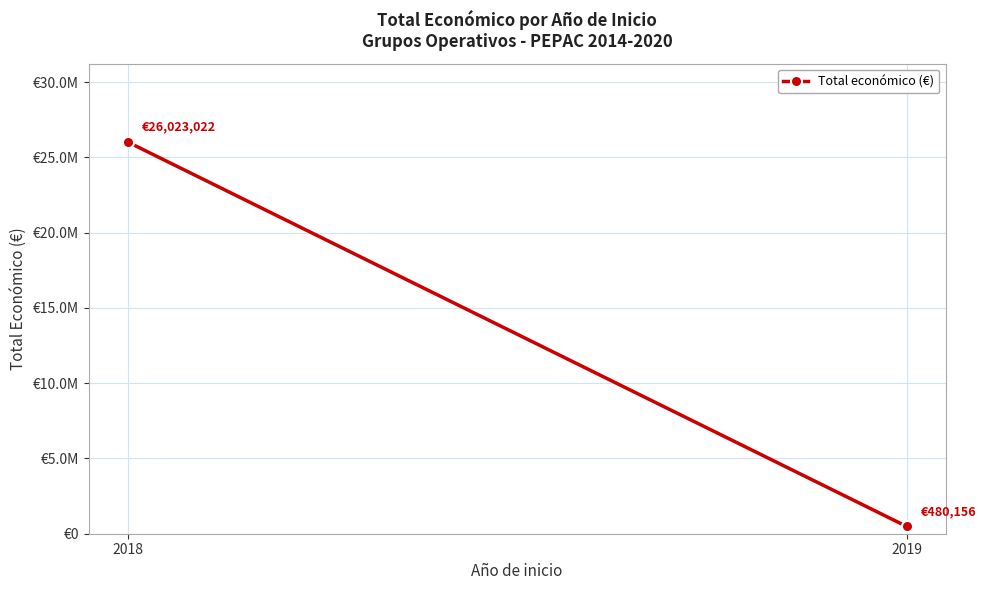

How many categories are shown in the chart?

2